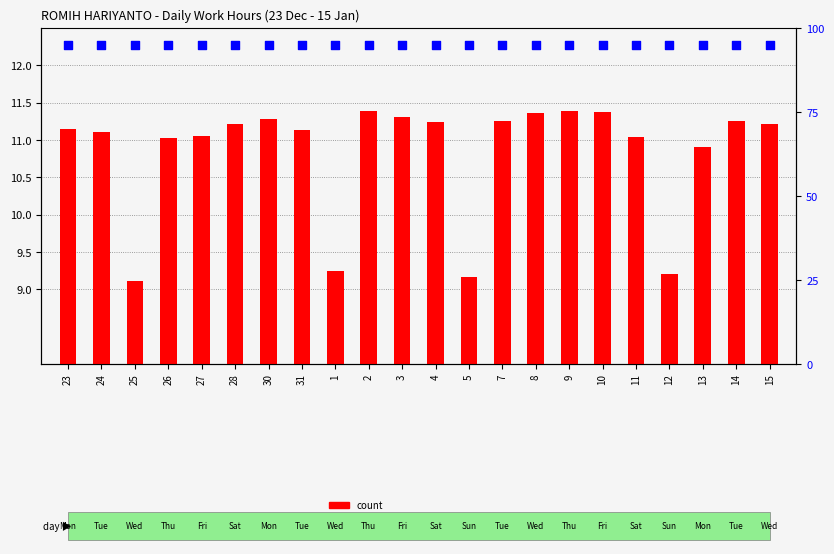

Which series has the largest Y range (max minus min)?

count